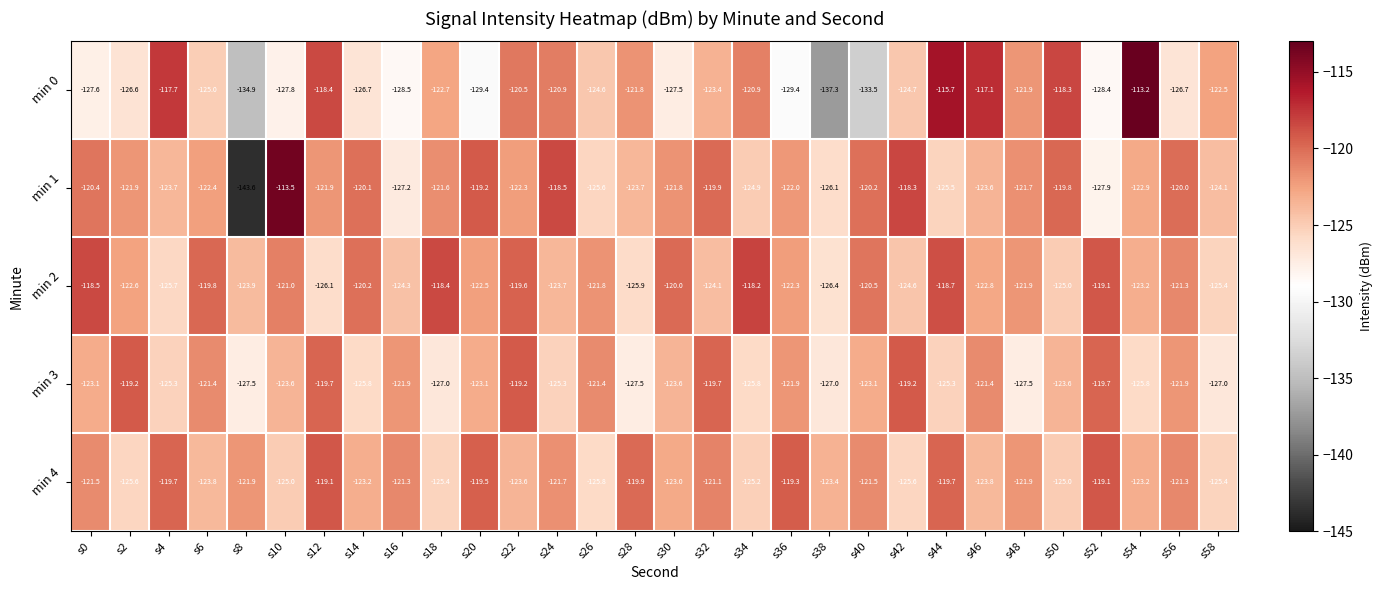

The value of min 1 at s34 is -124.9. True or false?

True